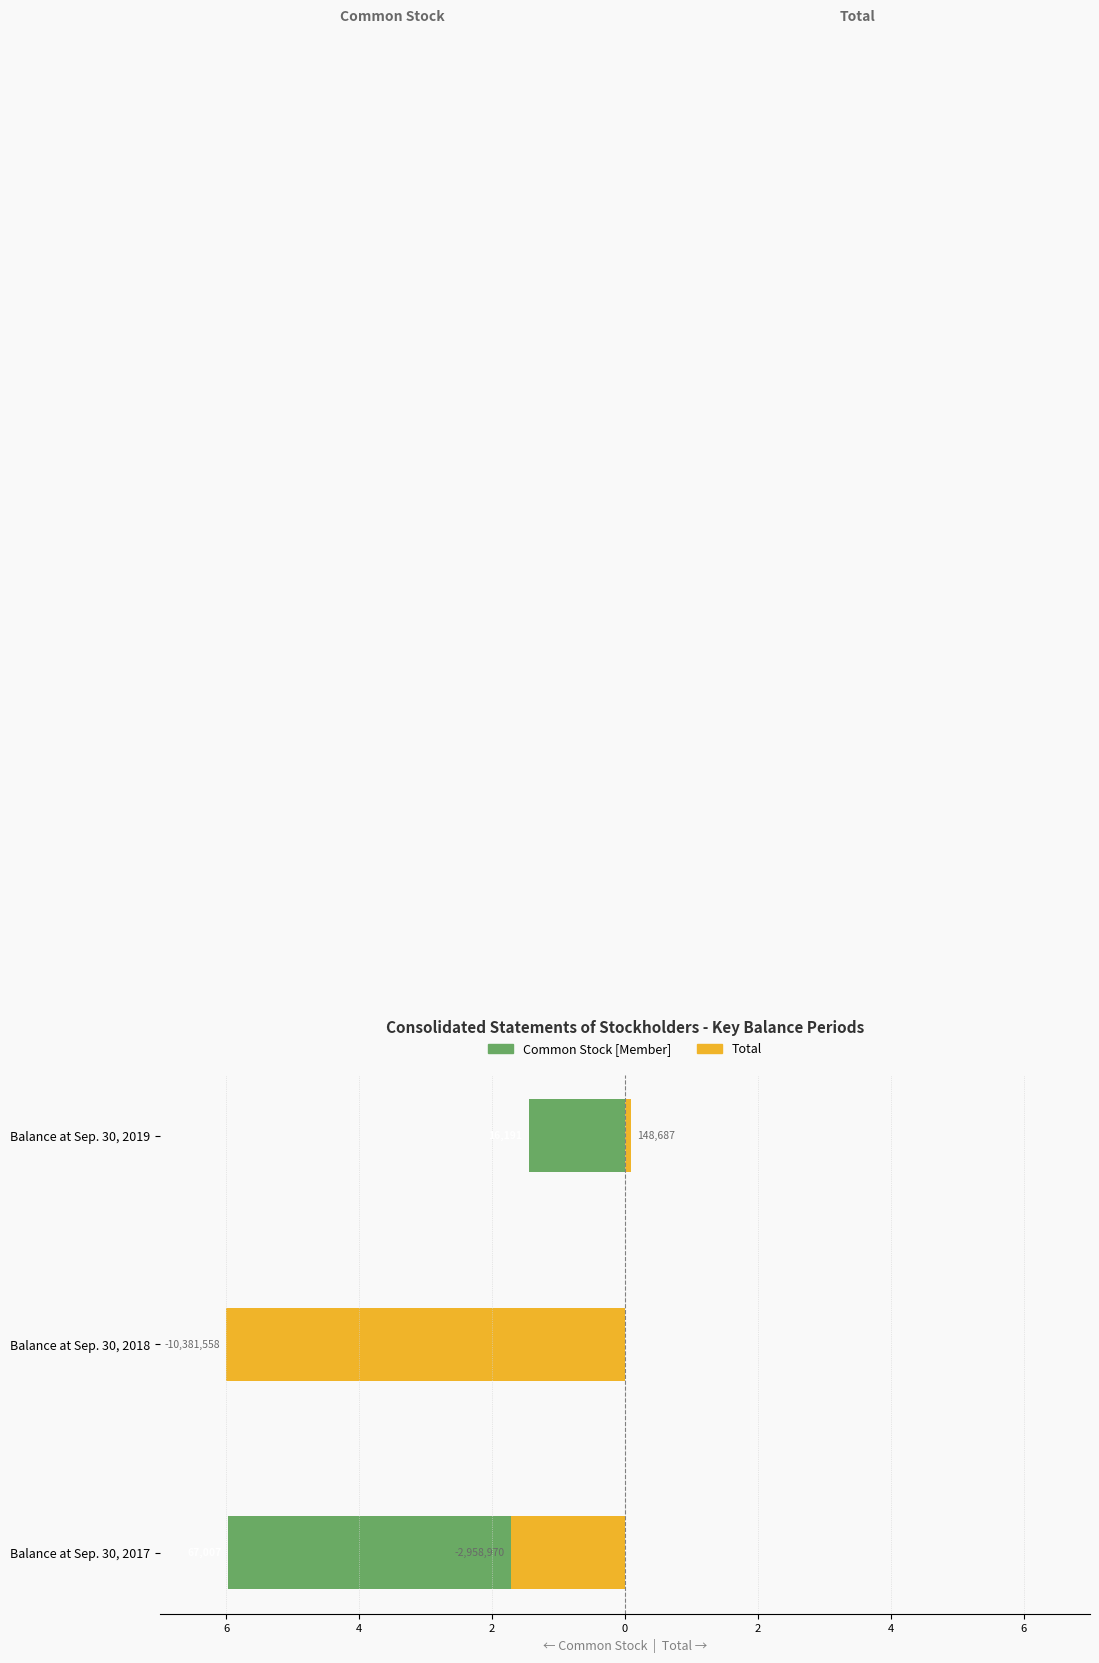

The value of Total at Balance at Sep. 30, 2018 is -3.6. True or false?

False